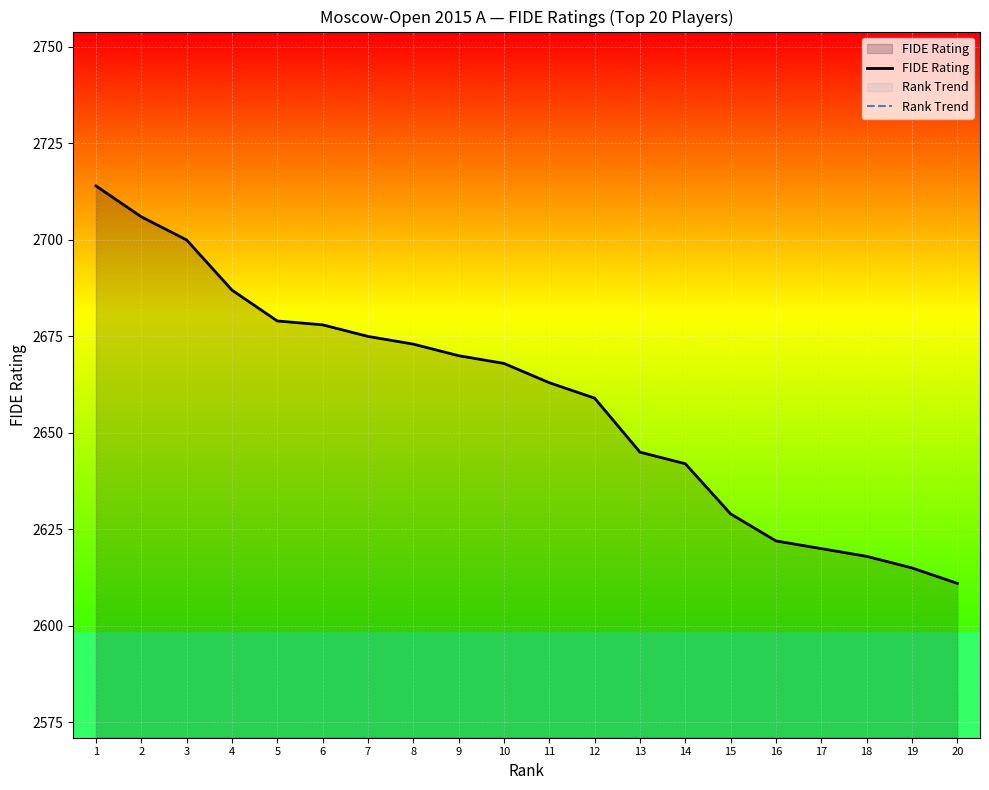

What is the value of the FIDE Rating point at the 15th from the left?

2629